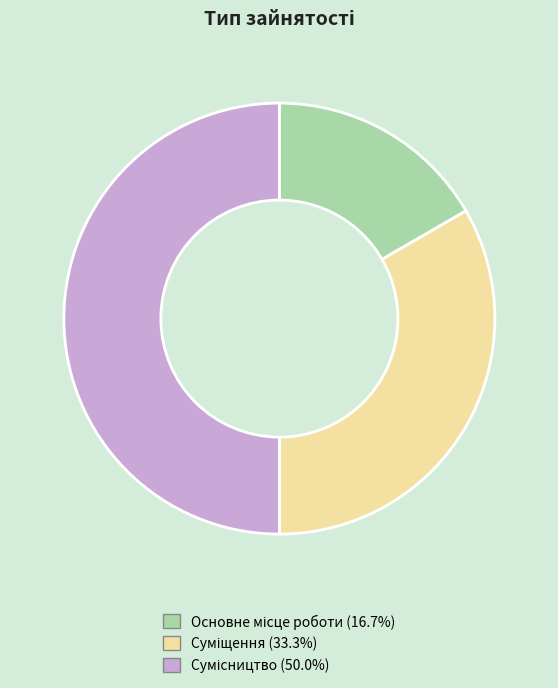

Count the number of slices in the pie.

3